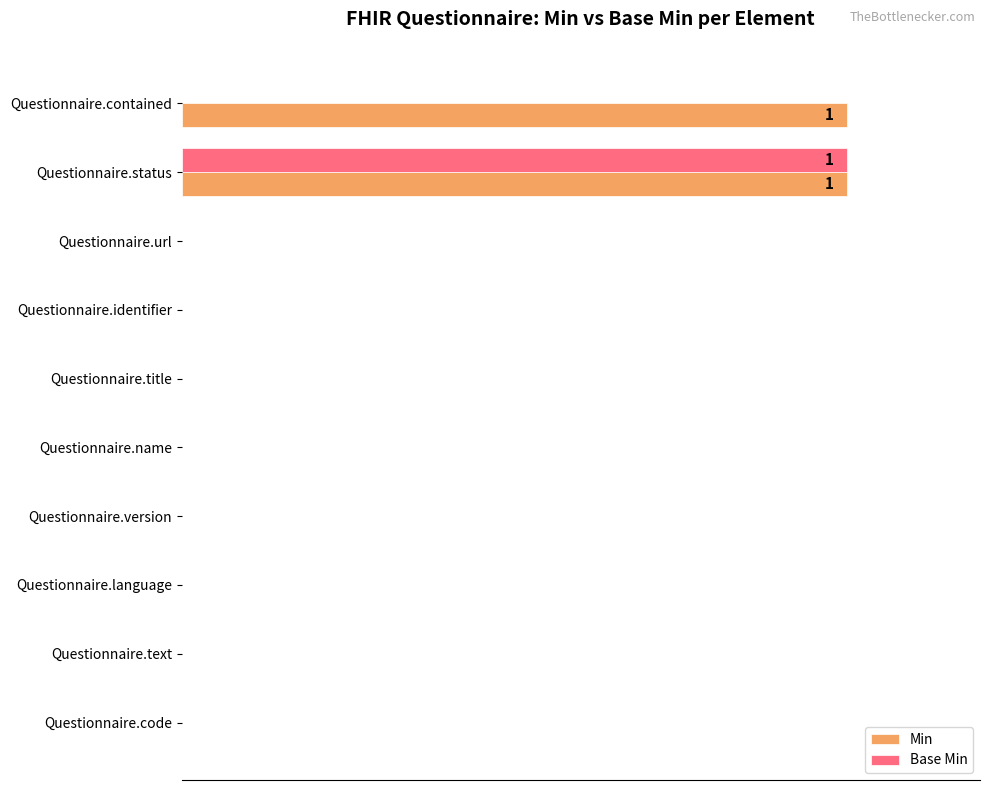

What are all the series names shown in the legend?

Min, Base Min